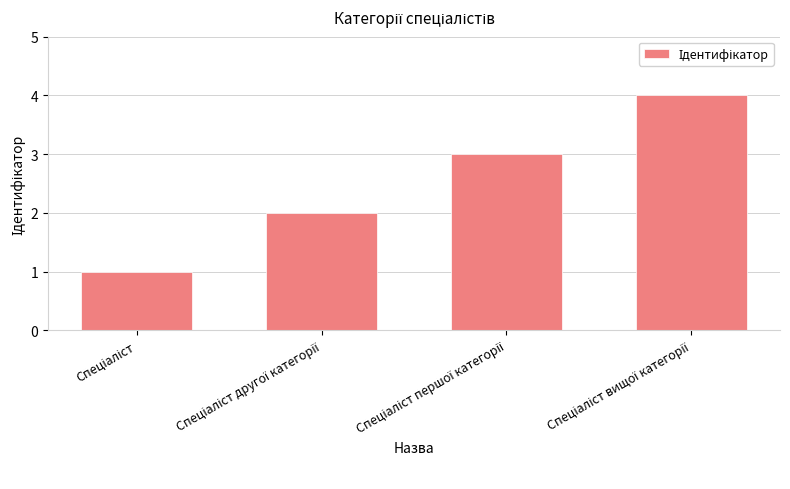

What is the maximum value shown in the chart?

4